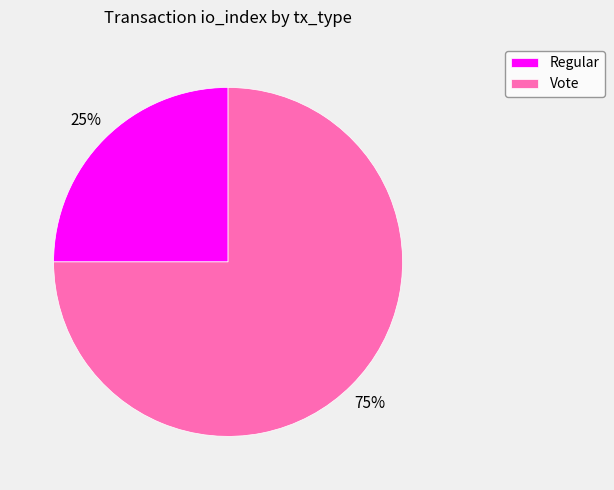

Which category has the biggest portion of the pie?

Vote